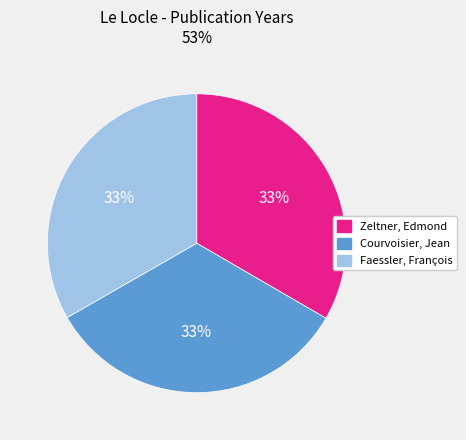

True or false: Faessler, François accounts for 33% of the total.

True